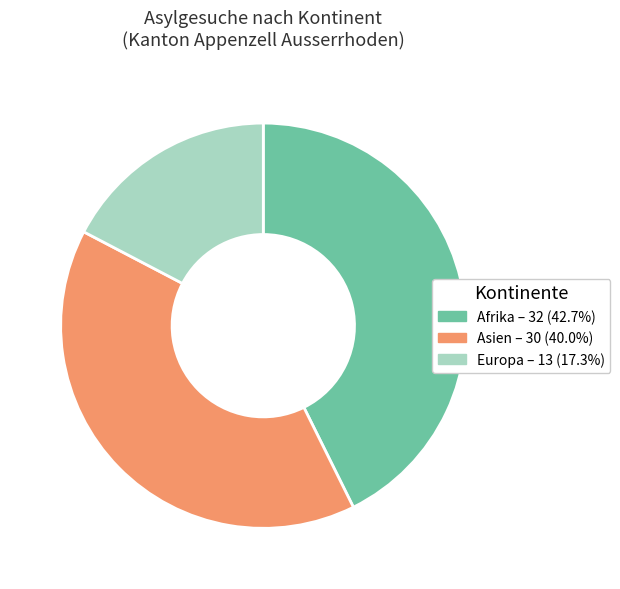

Is there a majority slice in this chart?

No